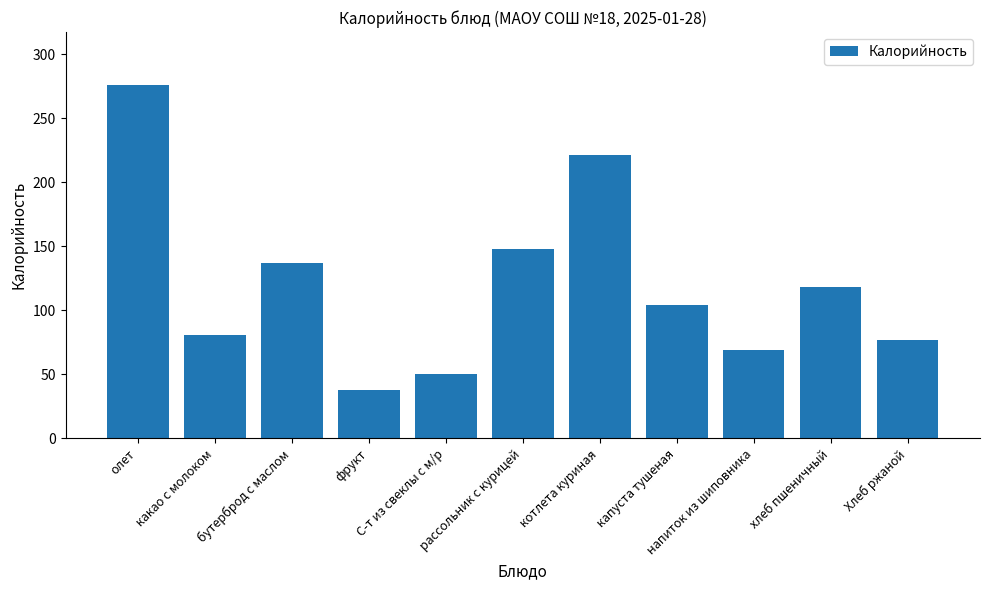

How many distinct data groups are displayed?

1